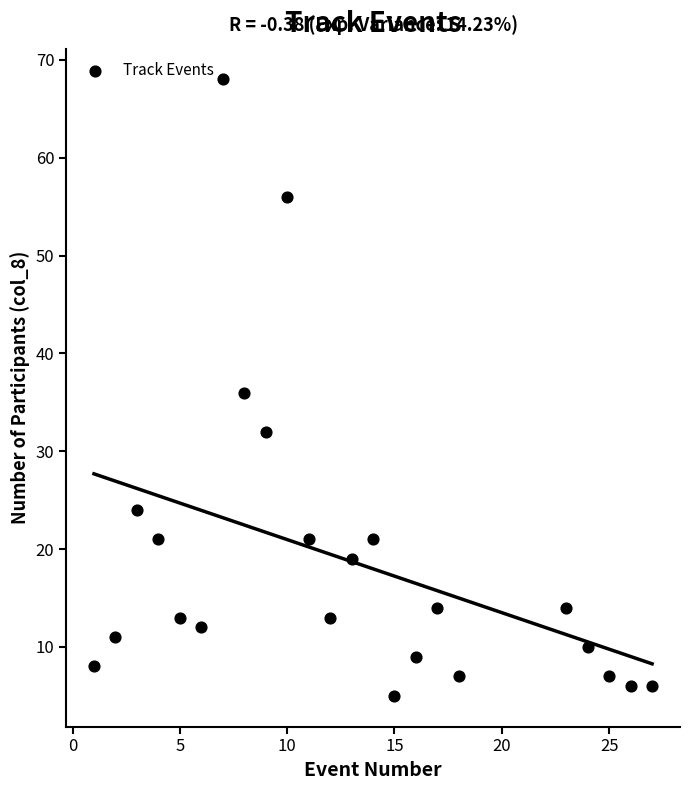

What is the range of Y values (max minus min)?

63